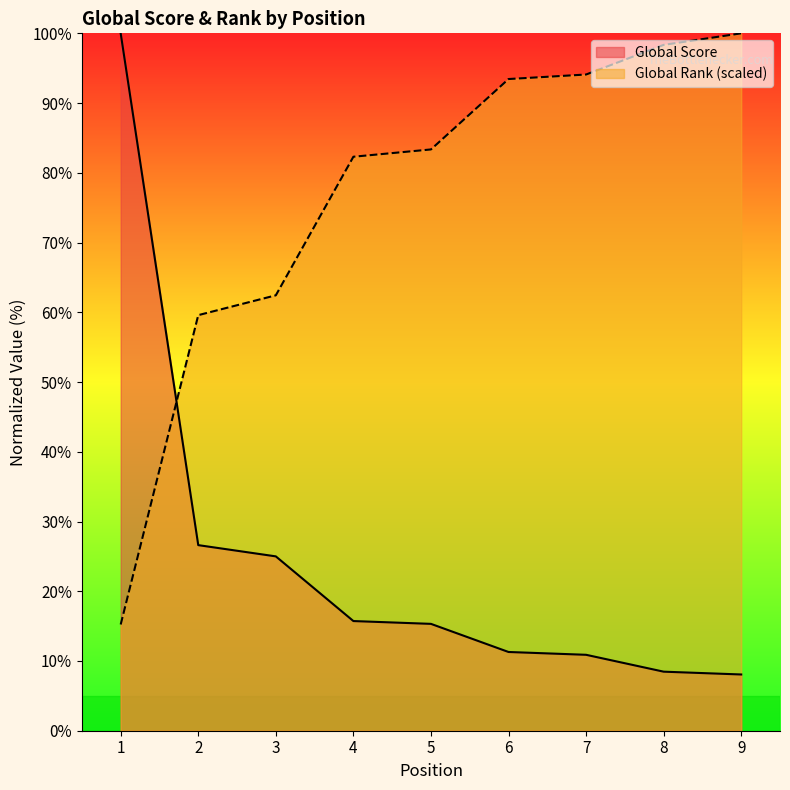

Is the value of Global Score at 6 greater than the value of Global Rank (scaled) at 2?

No